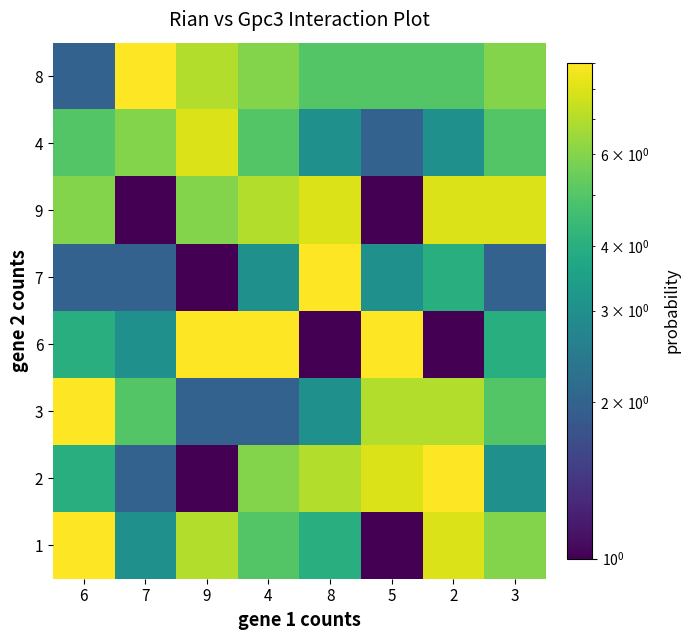

Reading left to right, list all the values displayed in this chart.

1: 6=9	7=3	9=7	4=5	8=4	5=1	2=8	3=6
2: 6=4	7=2	9=1	4=6	8=7	5=8	2=9	3=3
3: 6=9	7=5	9=2	4=2	8=3	5=7	2=7	3=5
6: 6=4	7=3	9=9	4=9	8=1	5=9	2=1	3=4
7: 6=2	7=2	9=1	4=3	8=9	5=3	2=4	3=2
9: 6=6	7=1	9=6	4=7	8=8	5=1	2=8	3=8
4: 6=5	7=6	9=8	4=5	8=3	5=2	2=3	3=5
8: 6=2	7=9	9=7	4=6	8=5	5=5	2=5	3=6